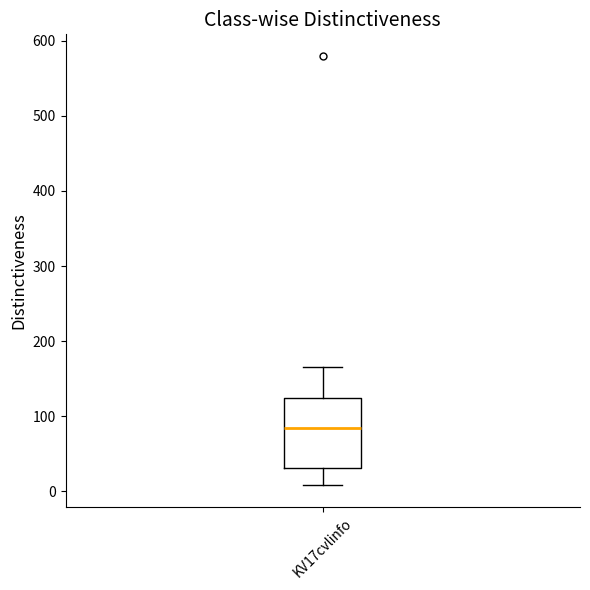

Read this box plot against the y-axis: the position of the median line, the range covered by the box, and the ends of both whiskers. The values are not printed on the chart, so give them approximately, as read against the axis.

median 80, box 30 to 120, whiskers 10 to 170